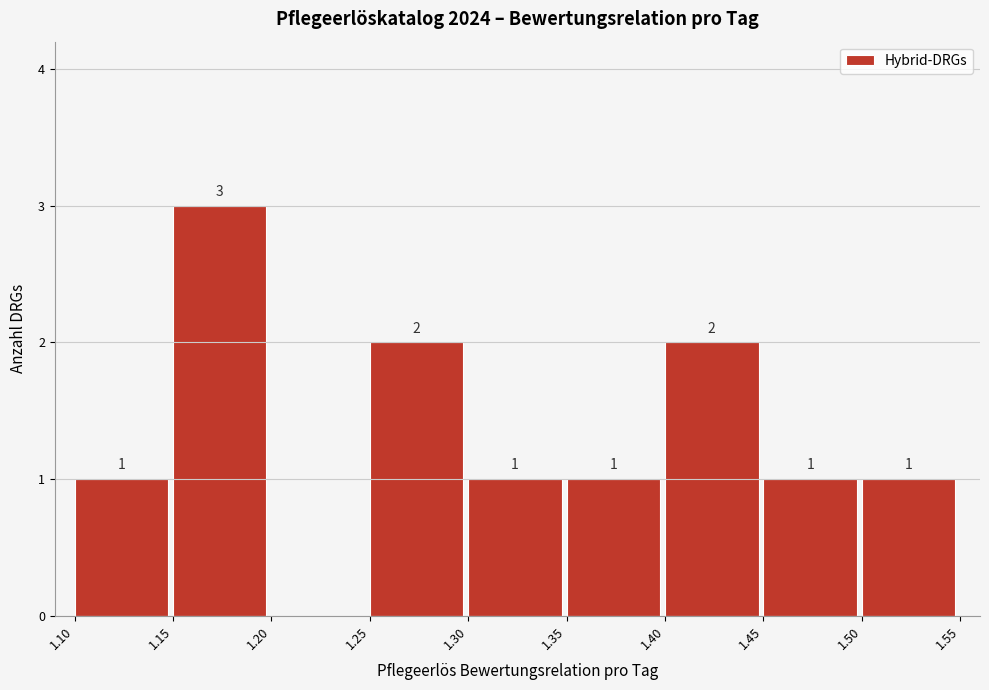

Over which range of the x-axis is the bar tallest?

1.15 to 1.20